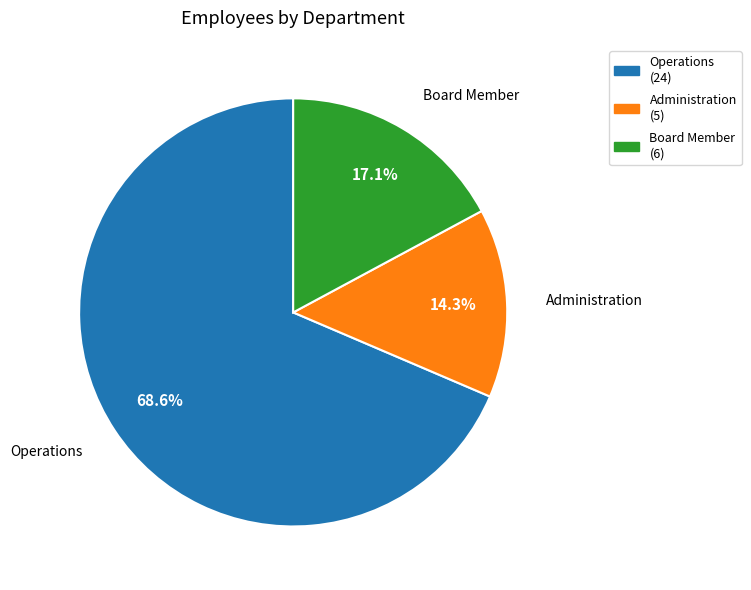

Which has a higher value, Operations or Administration?

Operations